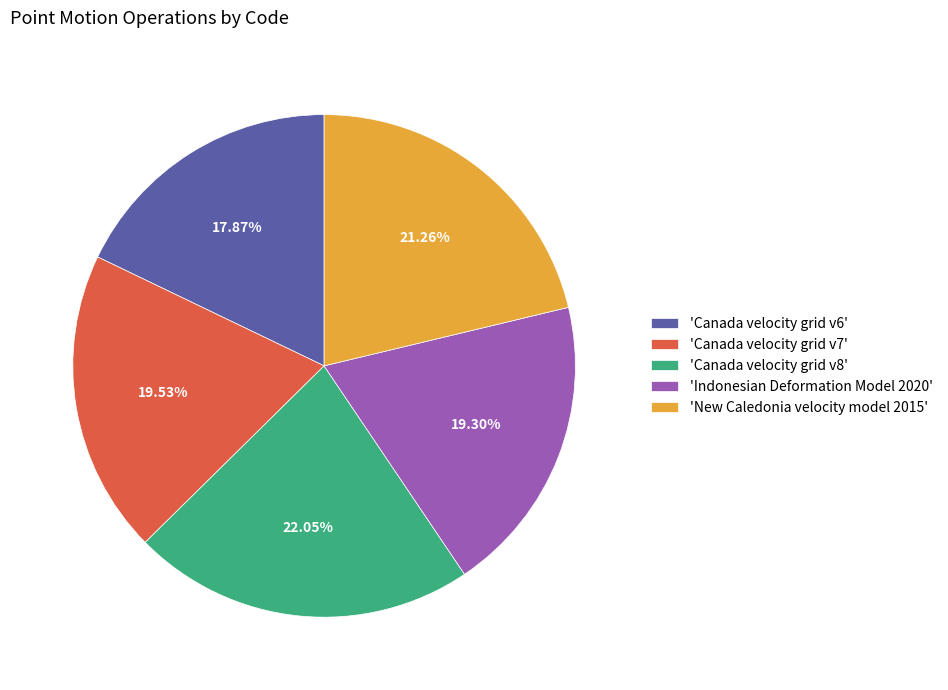

Which has a higher value, 'Canada velocity grid v7' or 'Canada velocity grid v8'?

'Canada velocity grid v8'